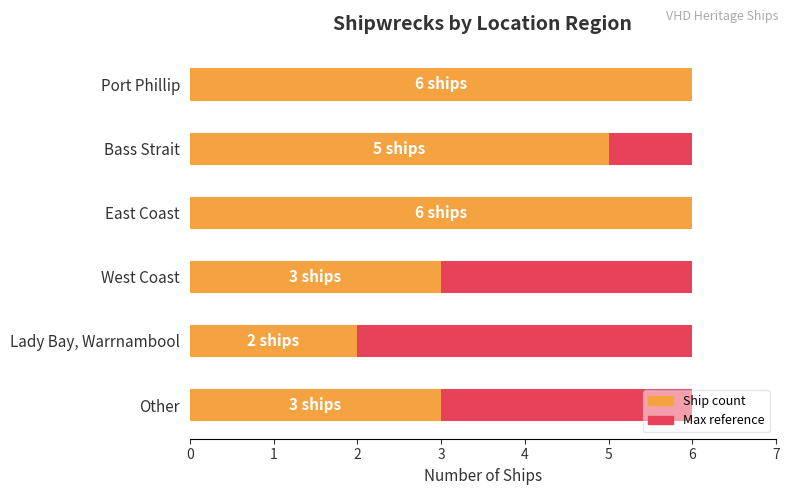

Is the value of Maximum count at 4 greater than the value of Ship count at 5?

No